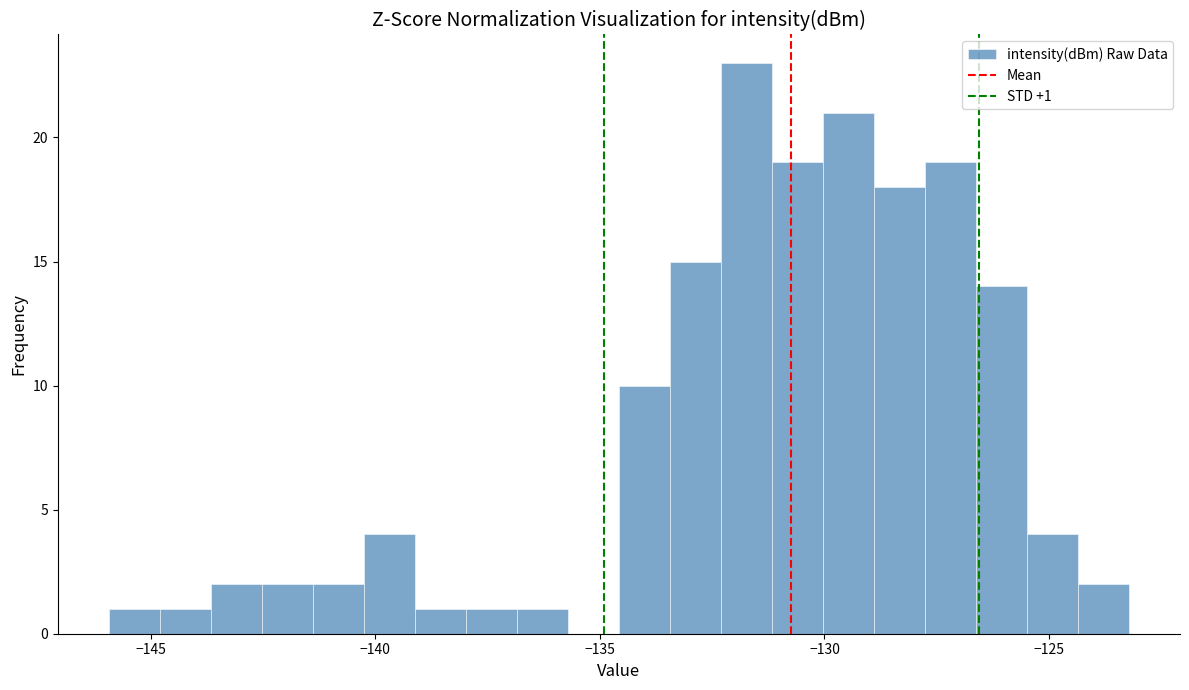

Read against the x-axis, roughly where is the centre of the tallest bar?

-131.5